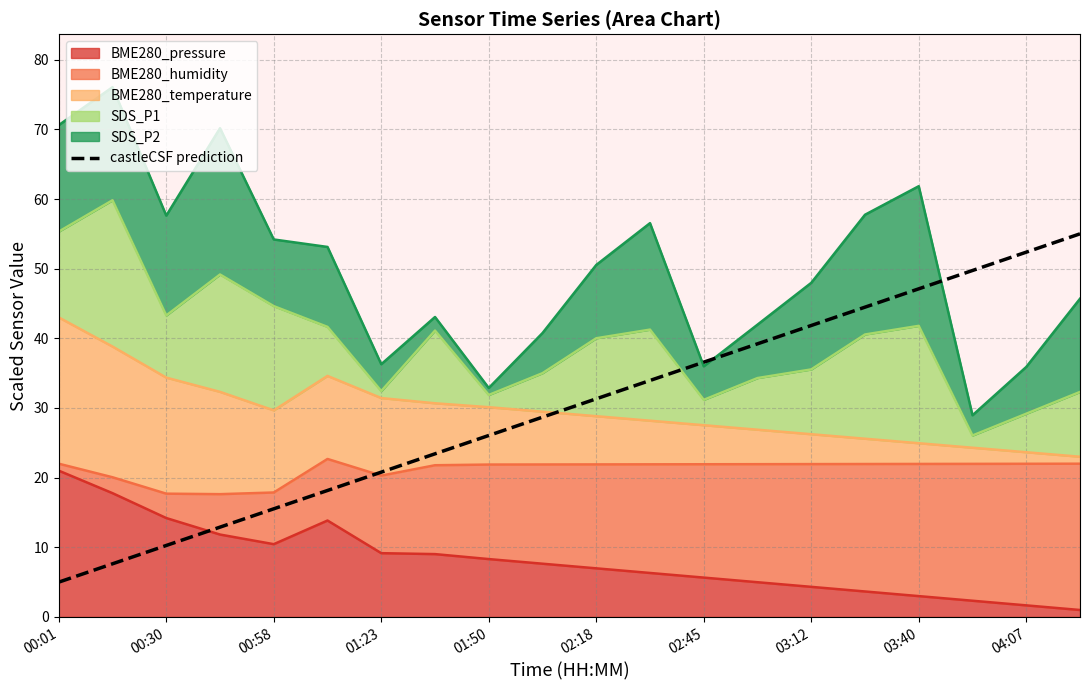

Where does the data first go above 31?

02:18